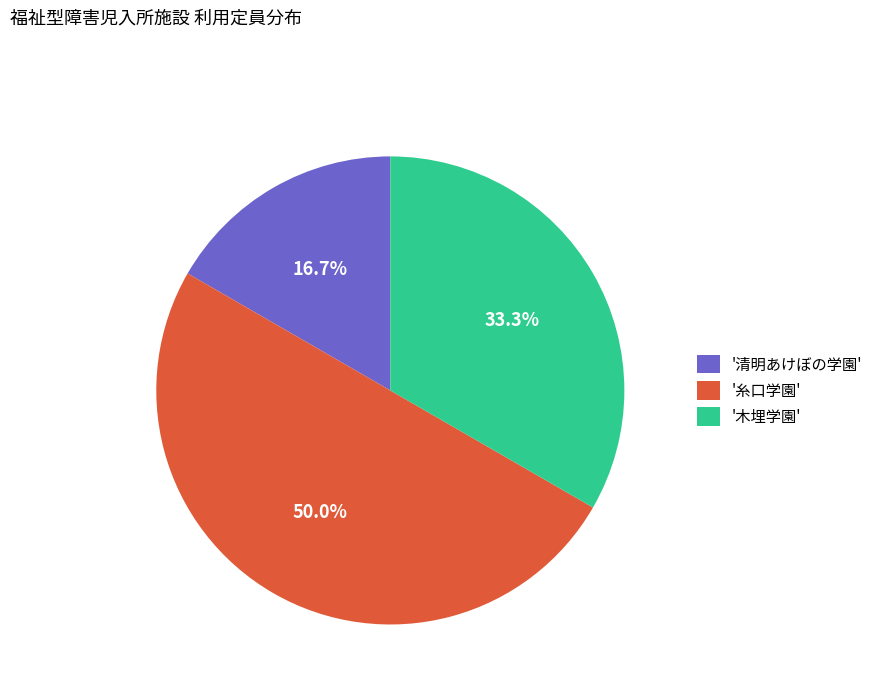

Which category has the smallest portion of the pie?

'清明あけぼの学園'